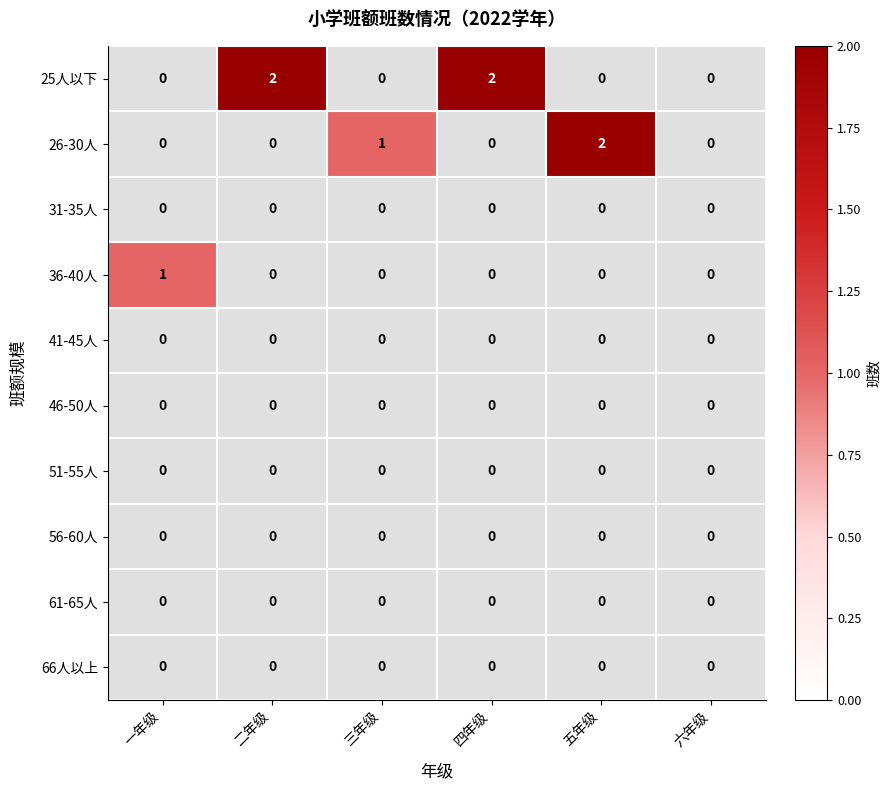

Reading left to right, list all the values displayed in this chart.

25人以下: 0	2	0	2	0	0
26-30人: 0	0	1	0	2	0
31-35人: 0	0	0	0	0	0
36-40人: 1	0	0	0	0	0
41-45人: 0	0	0	0	0	0
46-50人: 0	0	0	0	0	0
51-55人: 0	0	0	0	0	0
56-60人: 0	0	0	0	0	0
61-65人: 0	0	0	0	0	0
66人以上: 0	0	0	0	0	0